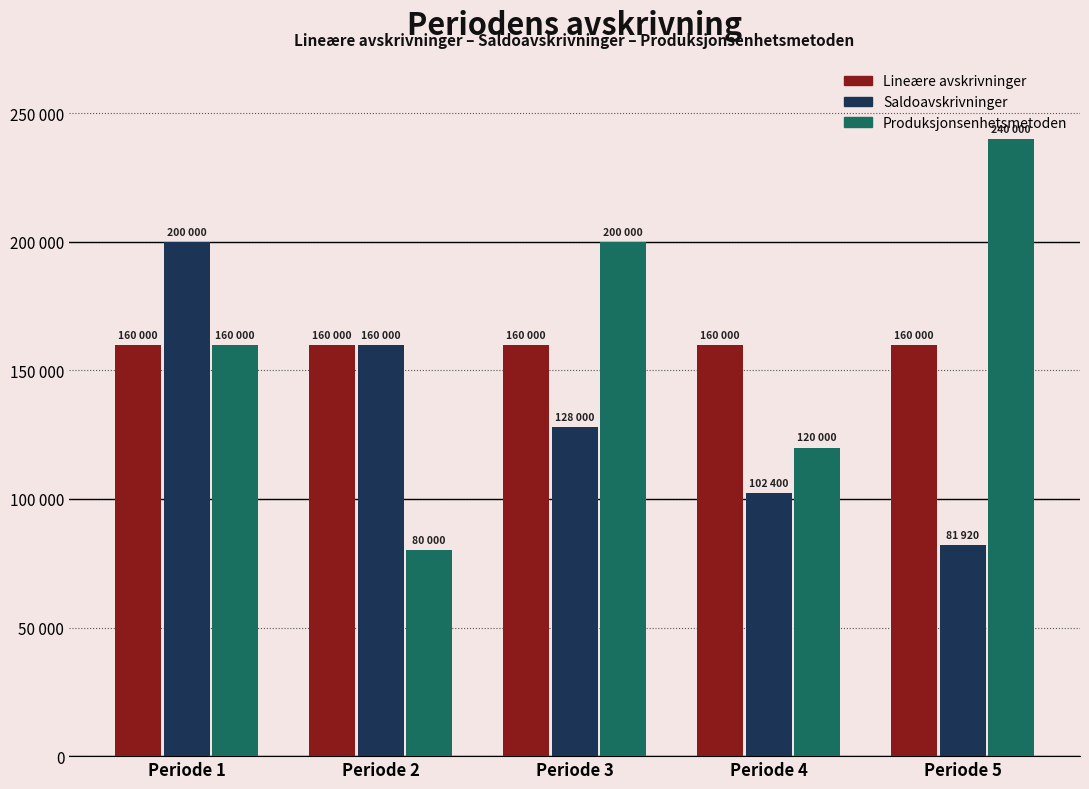

Does the chart contain any negative values?

No